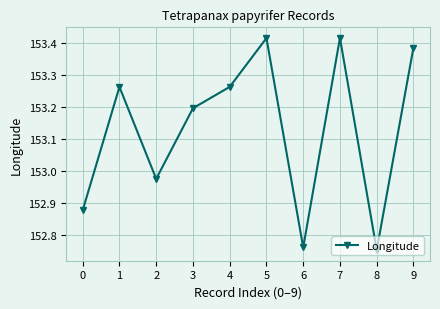

The value at 3 is 80.5. True or false?

False